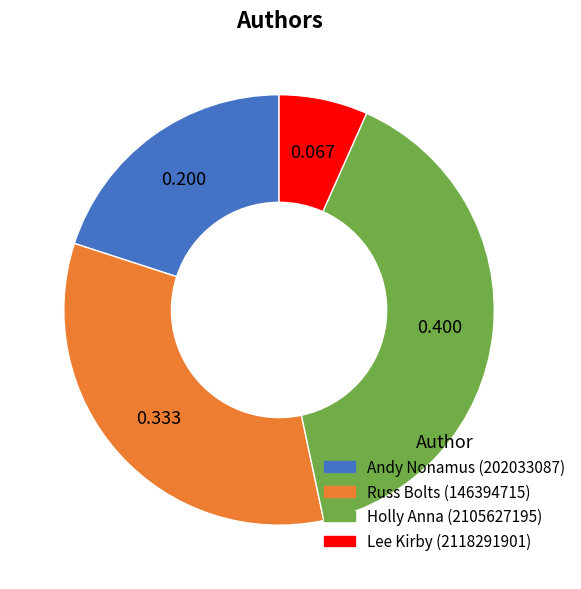

Do Russ Bolts (146394715) and Lee Kirby (2118291901) together represent more than half of the pie?

No